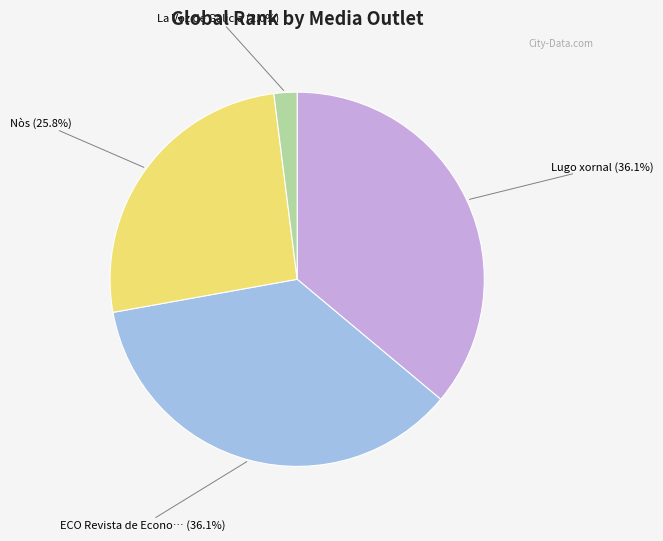

Does any single category account for the majority?

No